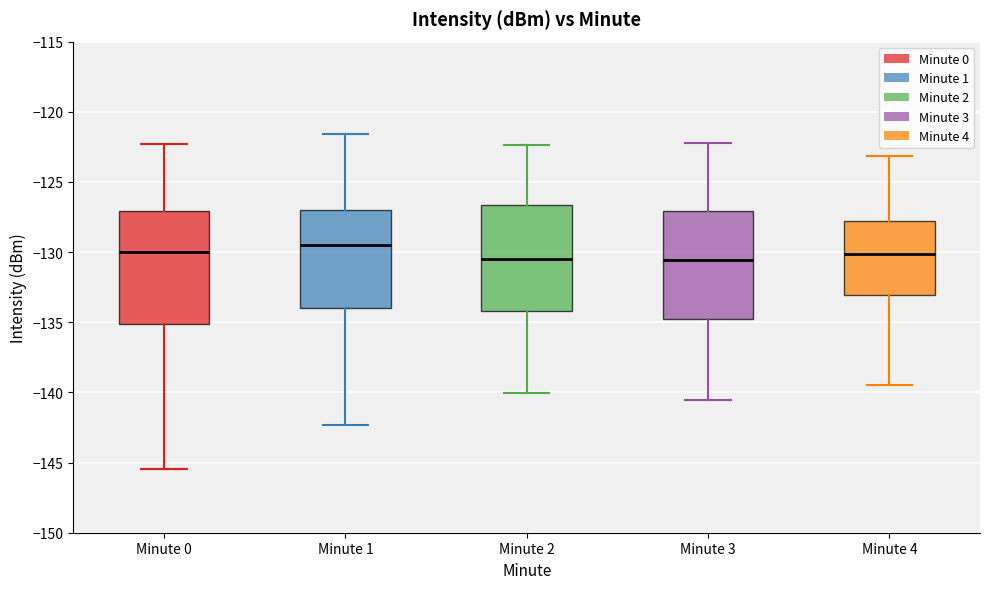

Where is the lower edge of the box for Minute 1 on the y-axis? The values are not printed on the chart, so give them approximately, as read against the axis.

-134.0